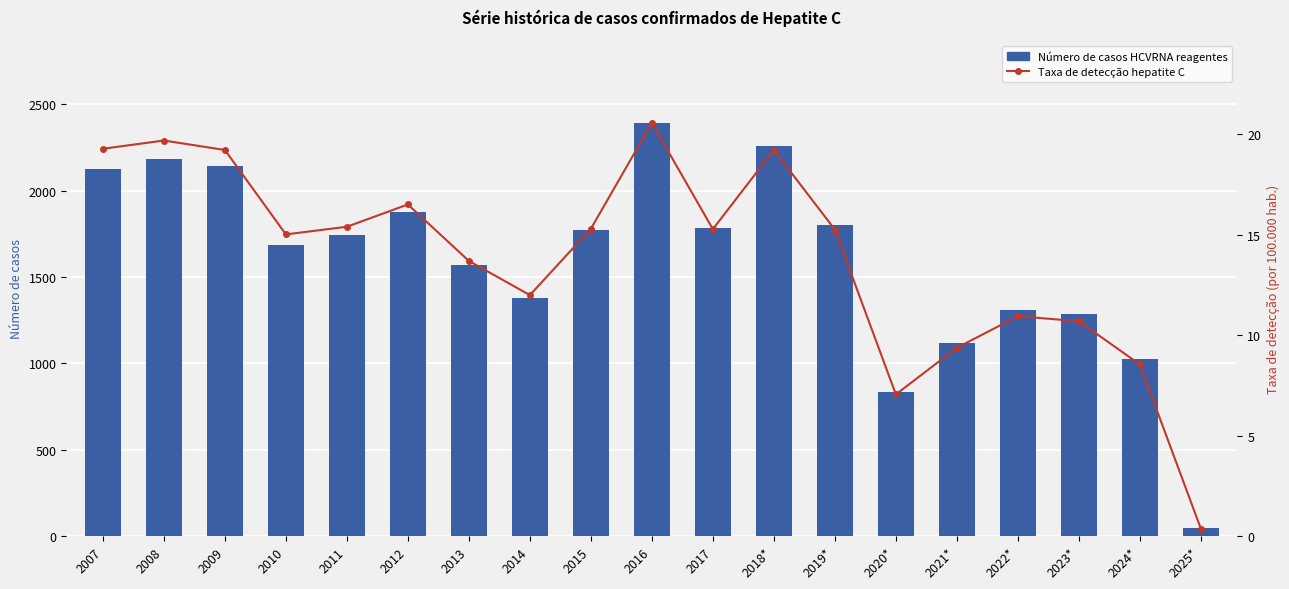

Rank the series by their average value, from lowest to highest.

Taxa de detecção hepatite C, Número de casos HCVRNA reagentes